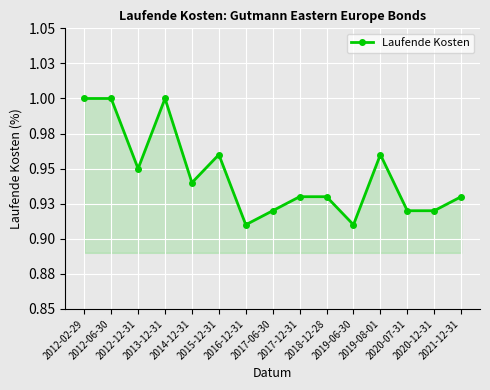

What is the sum of all values?

14.2